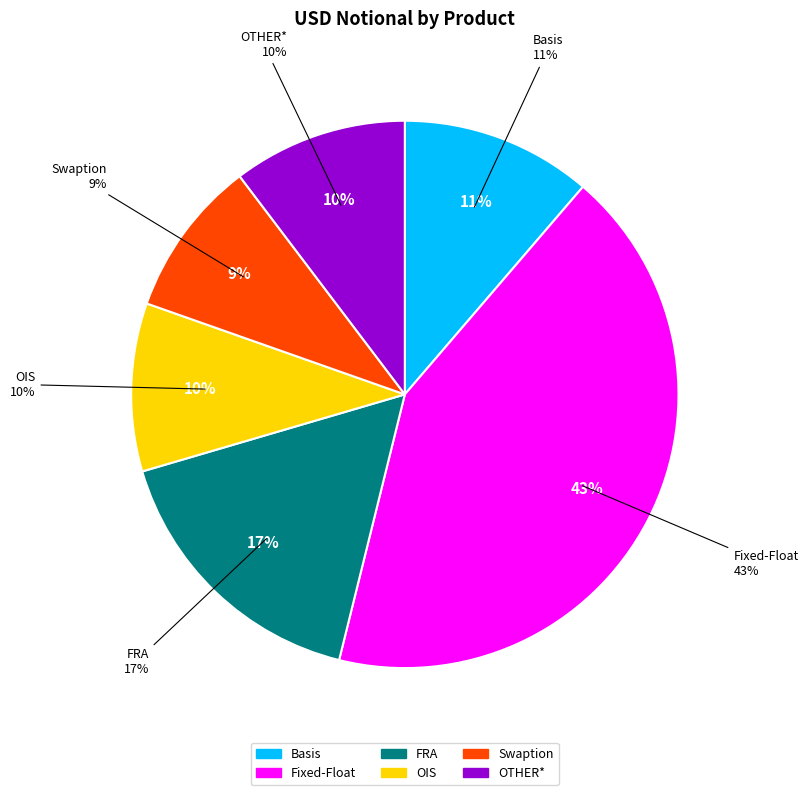

Which category has the smallest portion of the pie?

Swaption